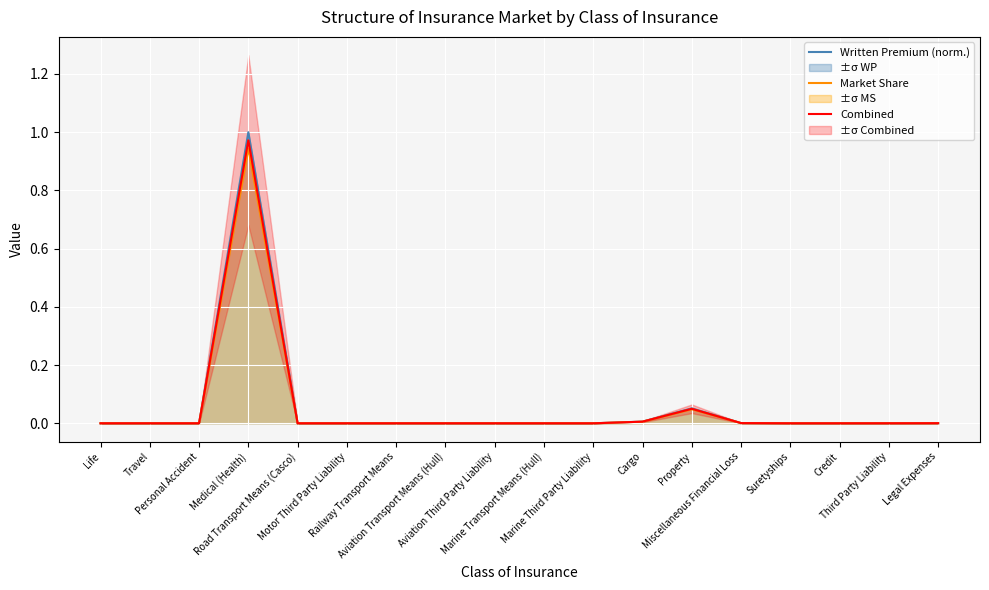

At Third Party Liability, list the series in order from smallest to largest.

Market Share, Combined, Written Premium (norm.)